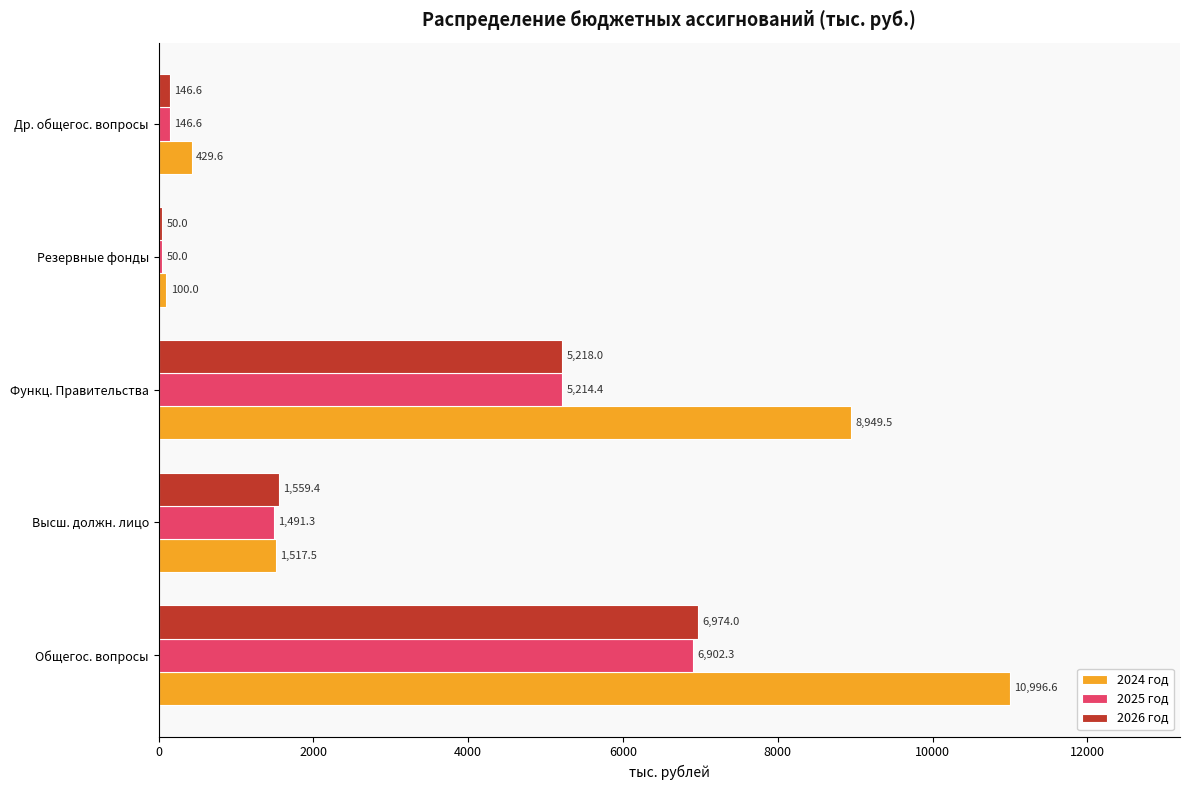

Read the 2024 год value at Др. общегос. вопросы.

429.6